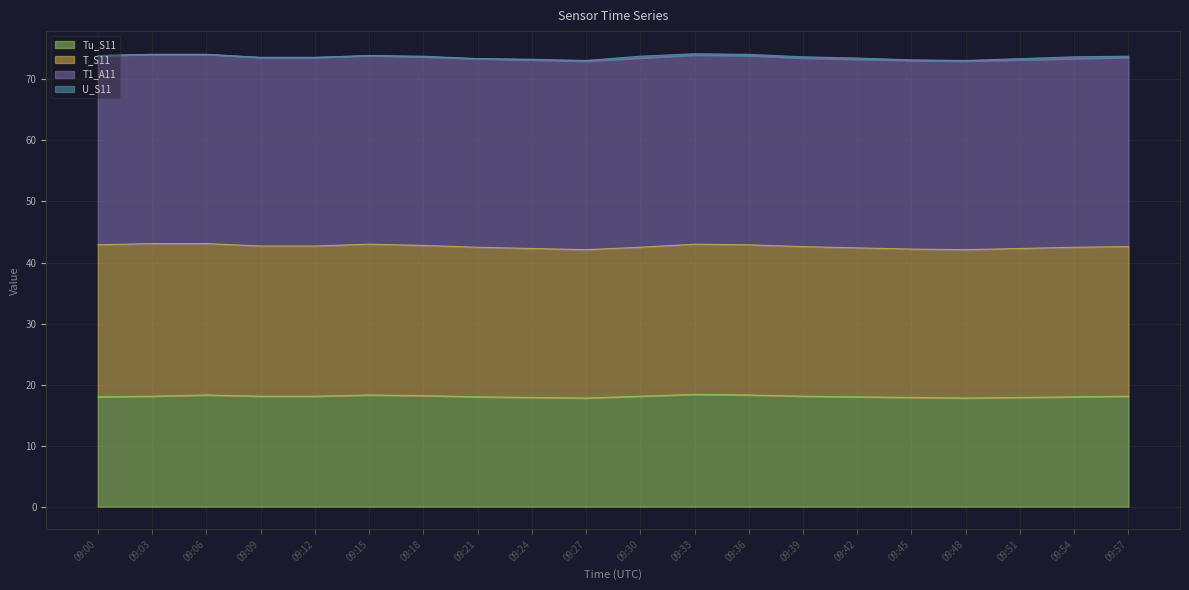

Reading right to left, list all the values displayed in this chart.

Tu_S11: 09:57=18.1	09:54=18.0	09:51=17.9	09:48=17.8	09:45=17.9	09:42=18.0	09:39=18.1	09:36=18.3	09:33=18.4	09:30=18.1	09:27=17.8	09:24=17.9	09:21=18.0	09:18=18.2	09:15=18.3	09:12=18.1	09:09=18.1	09:06=18.3	09:03=18.1	09:00=18.0
T_S11: 09:57=24.5	09:54=24.5	09:51=24.4	09:48=24.3	09:45=24.3	09:42=24.4	09:39=24.5	09:36=24.6	09:33=24.6	09:30=24.4	09:27=24.3	09:24=24.4	09:21=24.5	09:18=24.6	09:15=24.7	09:12=24.6	09:09=24.6	09:06=24.8	09:03=25.0	09:00=24.9
T1_A11: 09:57=31.0	09:54=30.9	09:51=30.9	09:48=30.9	09:45=30.9	09:42=30.9	09:39=30.9	09:36=31.0	09:33=31.0	09:30=31.0	09:27=30.9	09:24=30.9	09:21=30.9	09:18=30.9	09:15=30.9	09:12=30.9	09:09=30.9	09:06=31.0	09:03=31.0	09:00=31.0
U_S11: 09:57=0.2	09:54=0.3	09:51=0.2	09:48=0.1	09:45=0.1	09:42=0.2	09:39=0.2	09:36=0.2	09:33=0.2	09:30=0.3	09:27=0.1	09:24=0.1	09:21=0.0	09:18=0.1	09:15=0.0	09:12=0.0	09:09=0.0	09:06=0.0	09:03=0.0	09:00=0.0